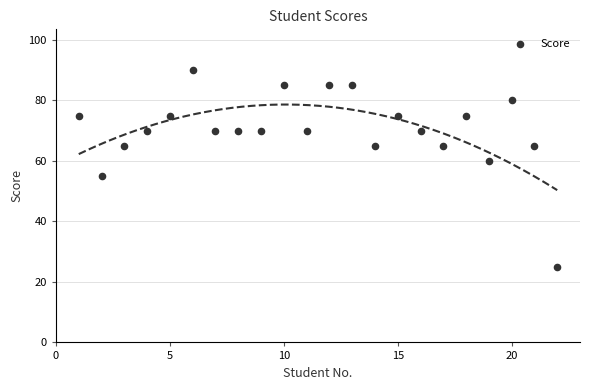

What is the range of X values (max minus min)?

21